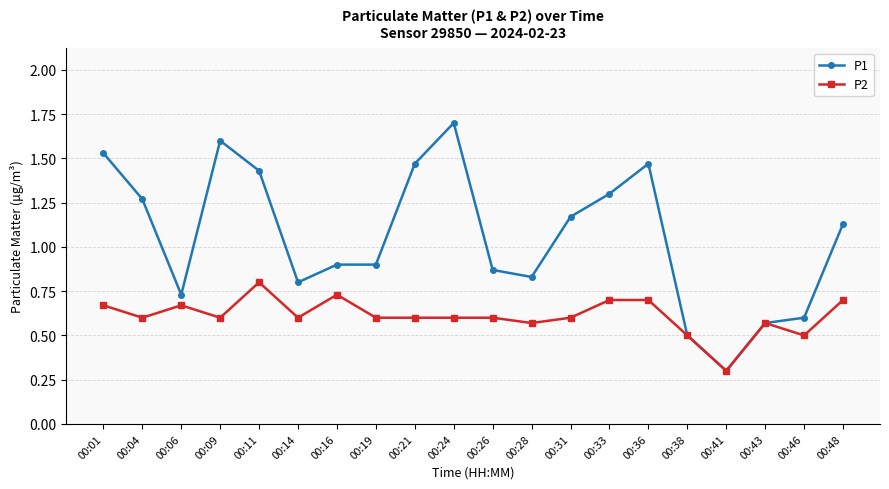

What is the difference between the P1 values at 00:04 and 00:28?

0.4